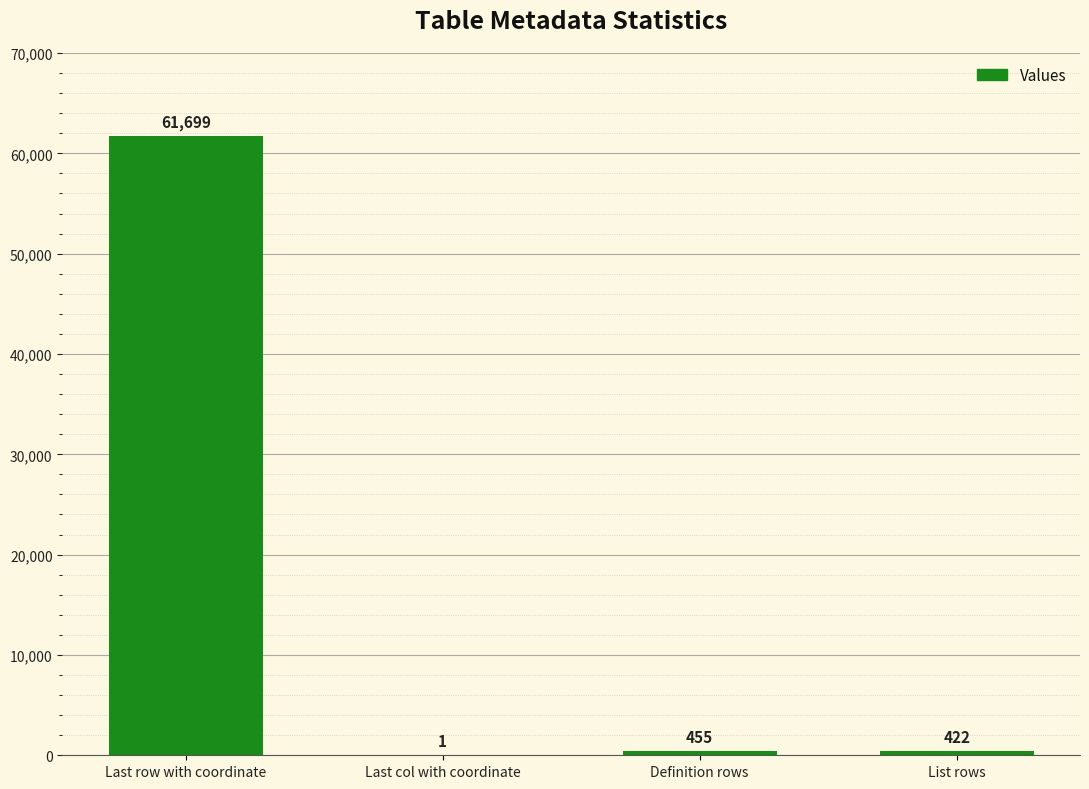

What is the ratio of the value at List rows to the value at Last col with coordinate?

422.0